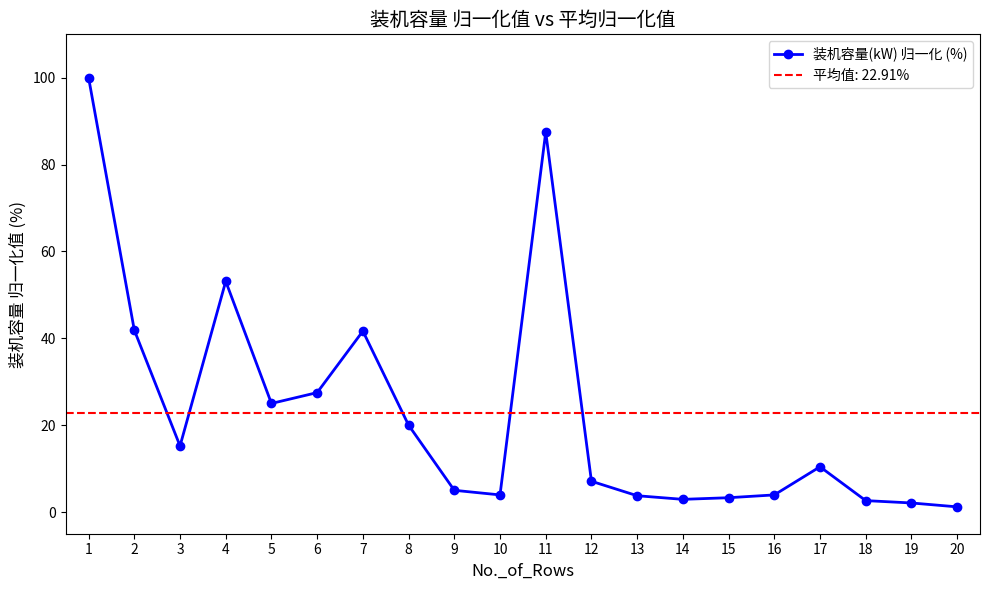

Which category has the highest value across all series?

1